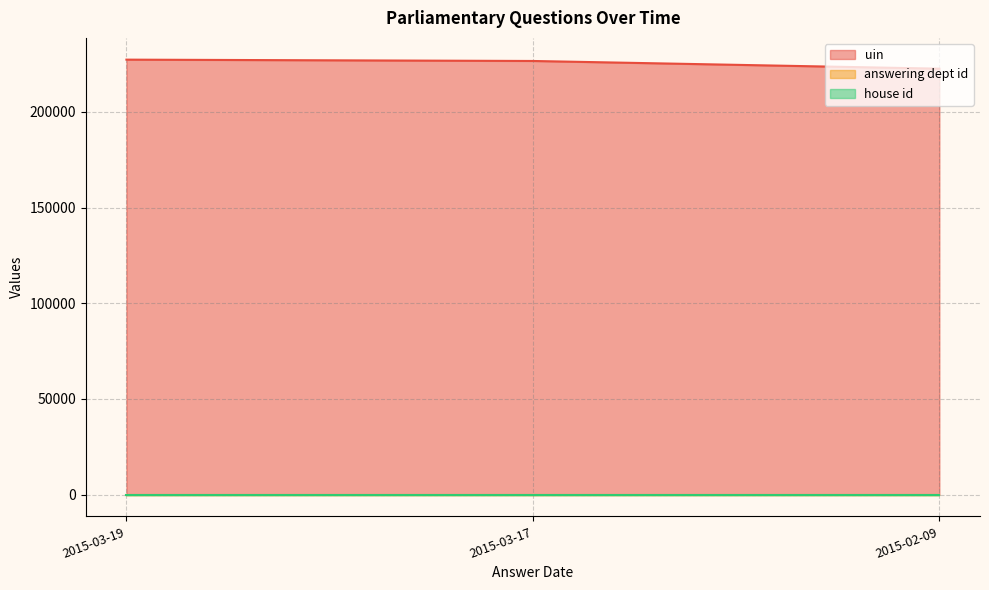

Does the chart display data point markers on the line(s)?

No